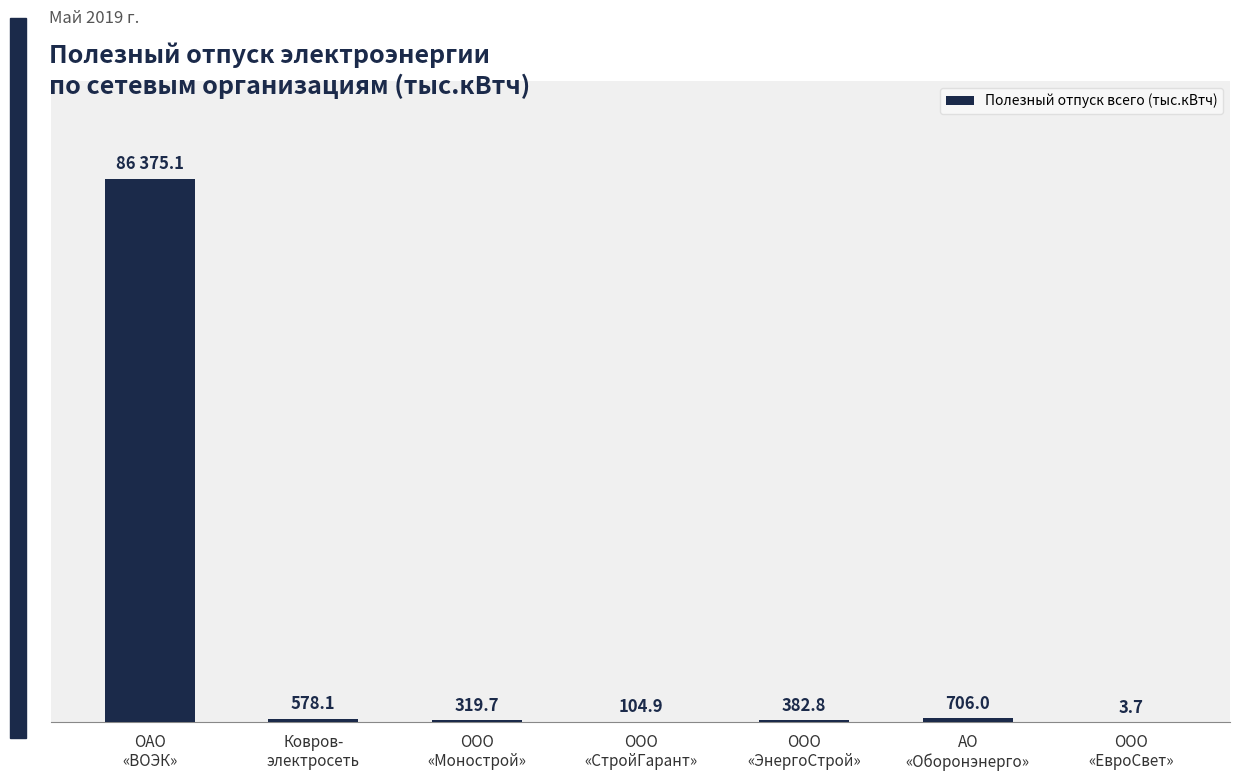

At which category does the chart reach its peak across all series?

ОАО
«ВОЭК»